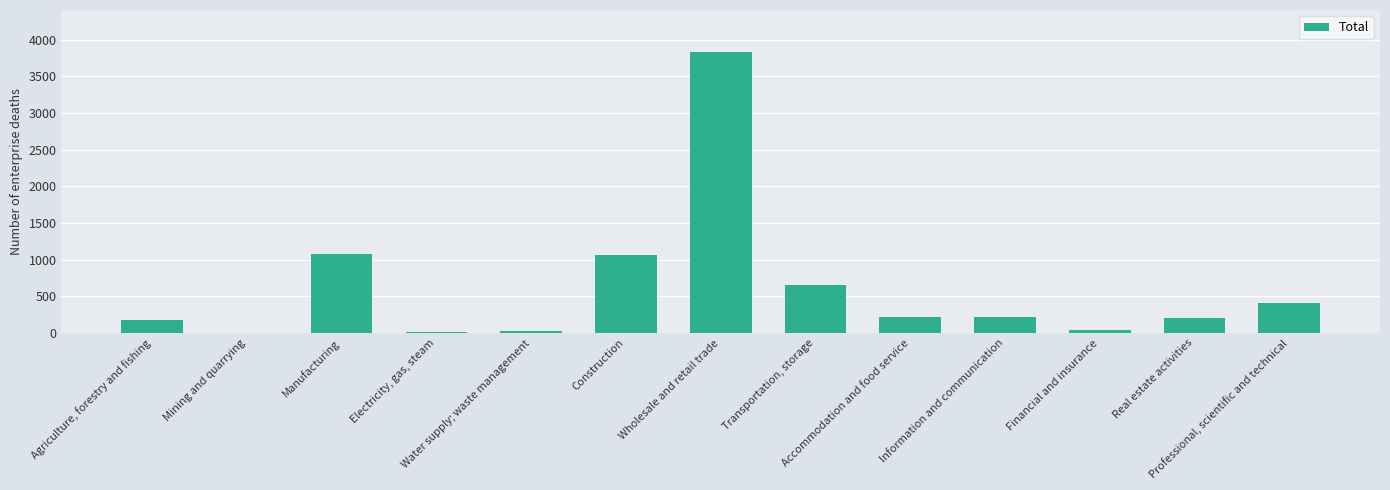

What is the sum of all values?

7927